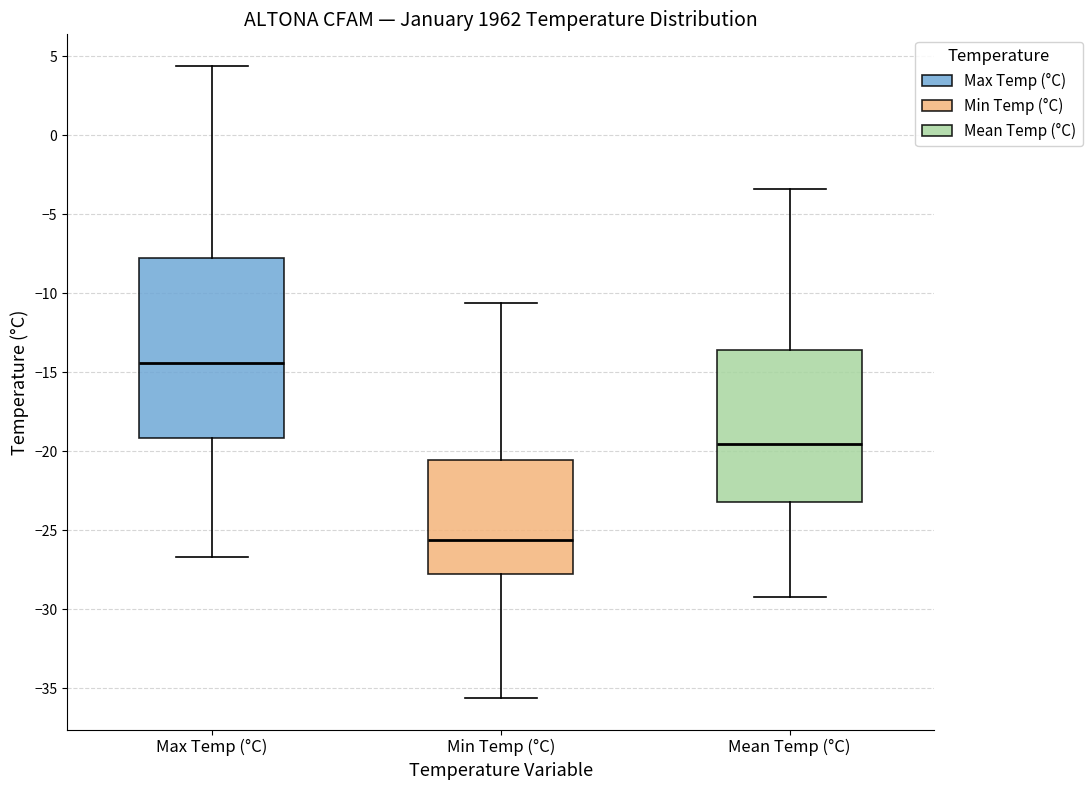

Reading left to right, transcribe this box plot: for each box, give where its median line is, the range the box spans, and where its two whiskers end, as read against the y-axis. The values are not printed on the chart, so give them approximately, as read against the axis.

Max Temp (°C): median -14.5, box -19.0 to -7.5, whiskers -26.5 to 4.5
Min Temp (°C): median -25.5, box -27.5 to -20.5, whiskers -35.5 to -10.5
Mean Temp (°C): median -19.5, box -23.0 to -13.5, whiskers -29.0 to -3.5